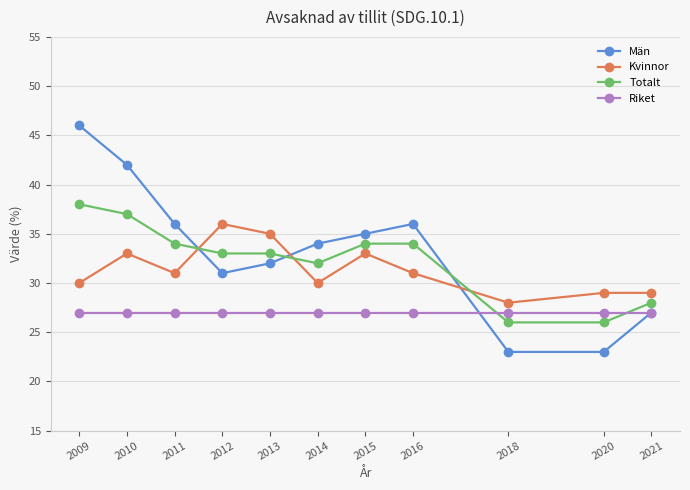

Reading left to right, what are all the values shown in this chart?

Män: 46	42	36	31	32	34	35	36	23	23	27
Kvinnor: 30	33	31	36	35	30	33	31	28	29	29
Totalt: 38	37	34	33	33	32	34	34	26	26	28
Riket: 27	27	27	27	27	27	27	27	27	27	27